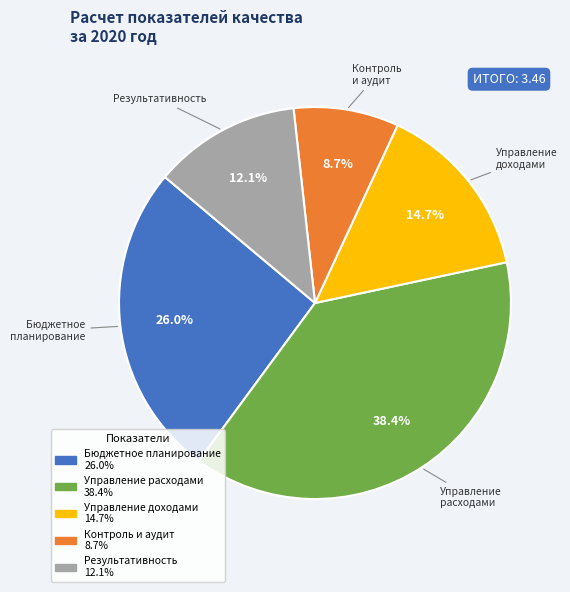

Is there a majority slice in this chart?

No